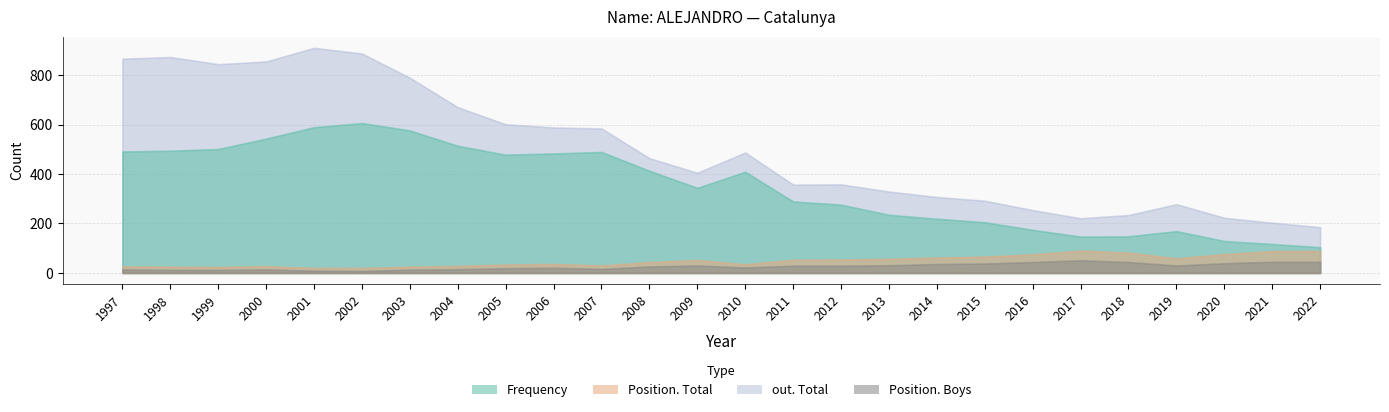

Which series has the largest total across all categories?

out. Total